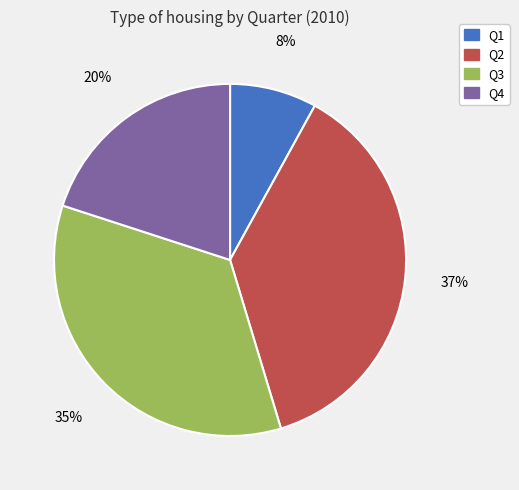

To the nearest percent, what is the difference between the Q4 and Q2 slice percentages?

17%